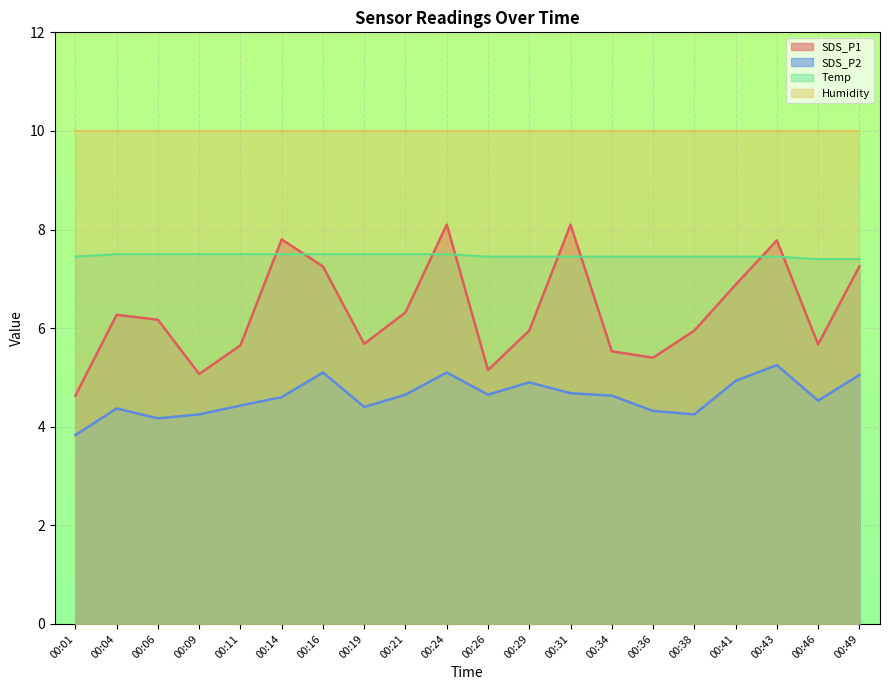

Rank the categories by Temp value from highest to lowest.

00:04, 00:06, 00:09, 00:11, 00:14, 00:16, 00:19, 00:21, 00:24, 00:01, 00:26, 00:29, 00:31, 00:34, 00:36, 00:38, 00:41, 00:43, 00:46, 00:49